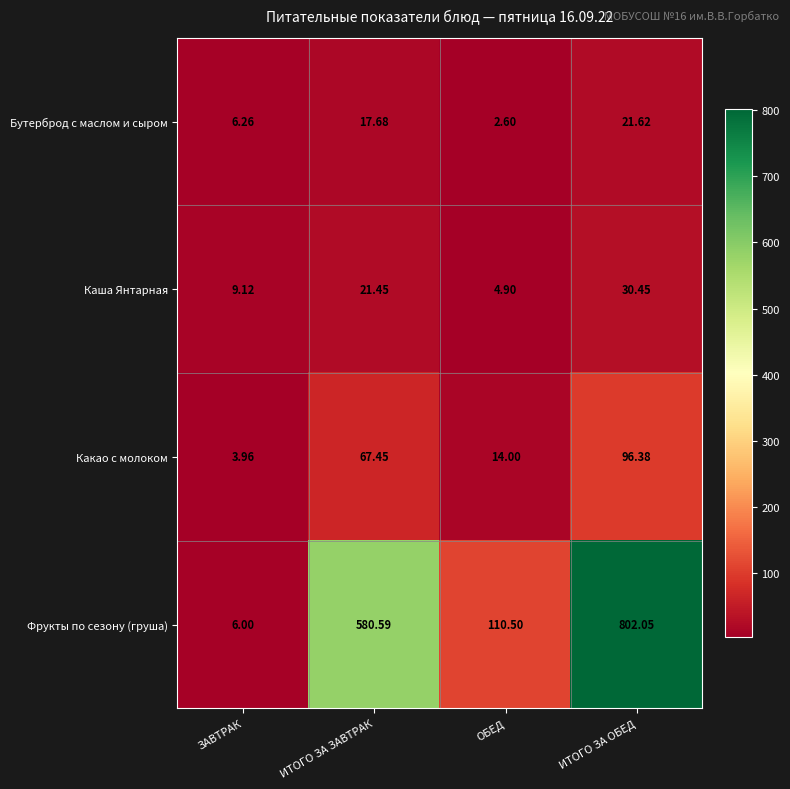

Which series has the widest spread of values?

Фрукты по сезону (груша)